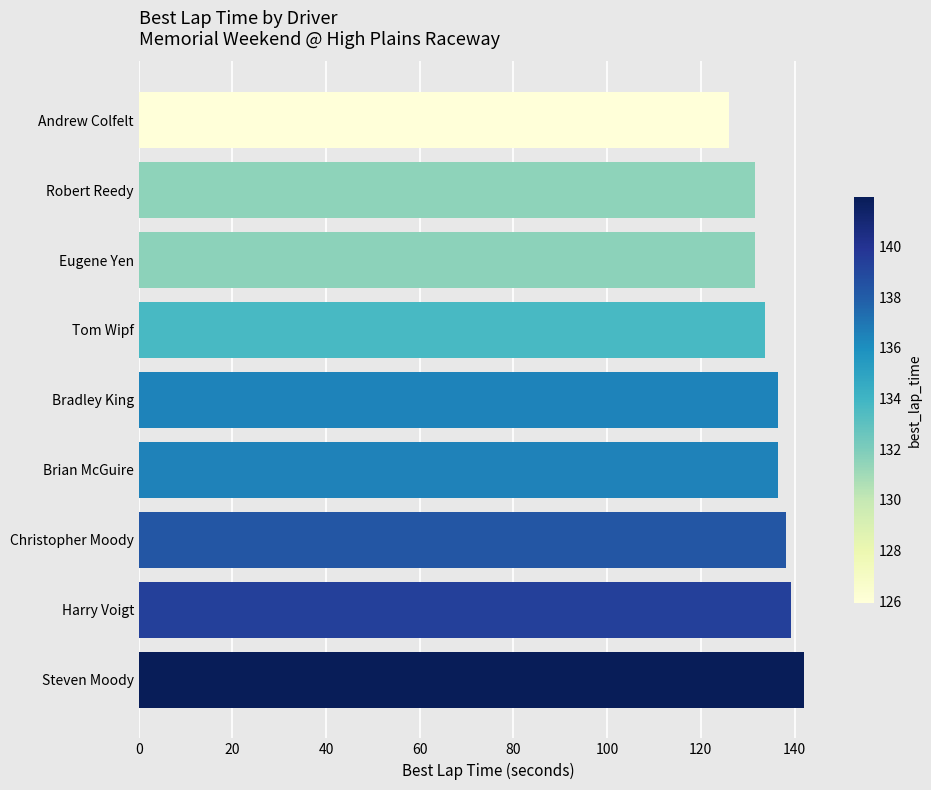

What is the average value?

135.0